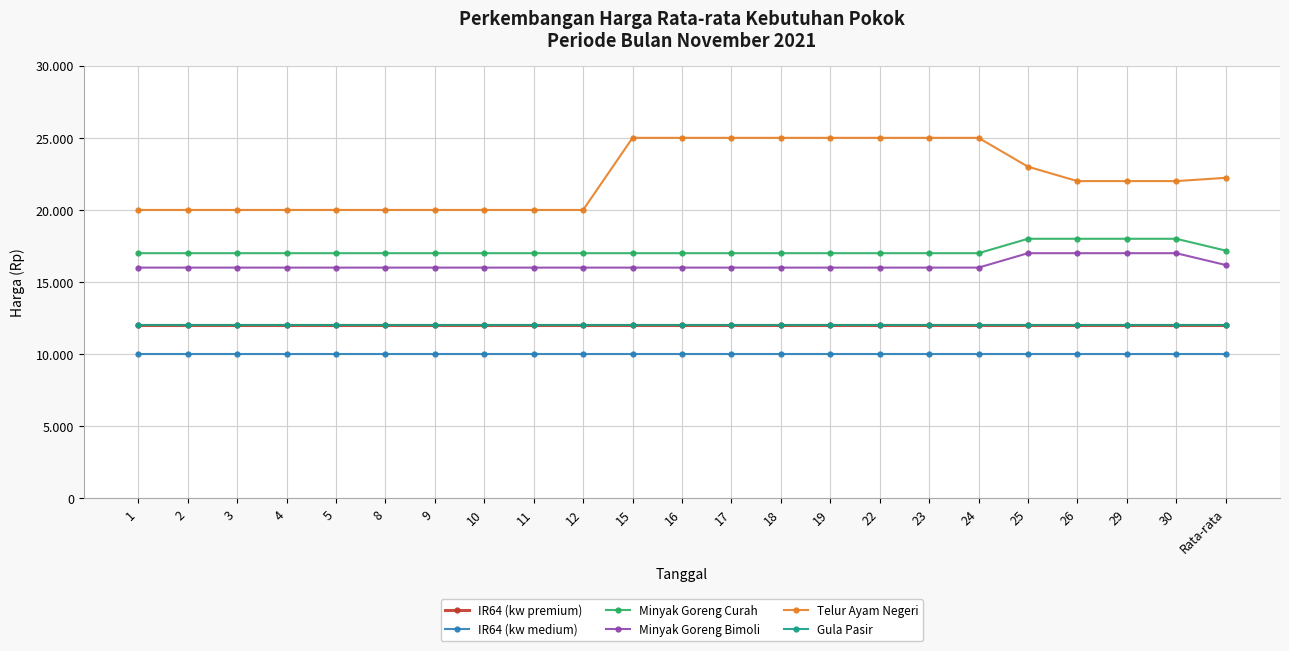

What is the average value of the IR64 (kw premium) series?

12000